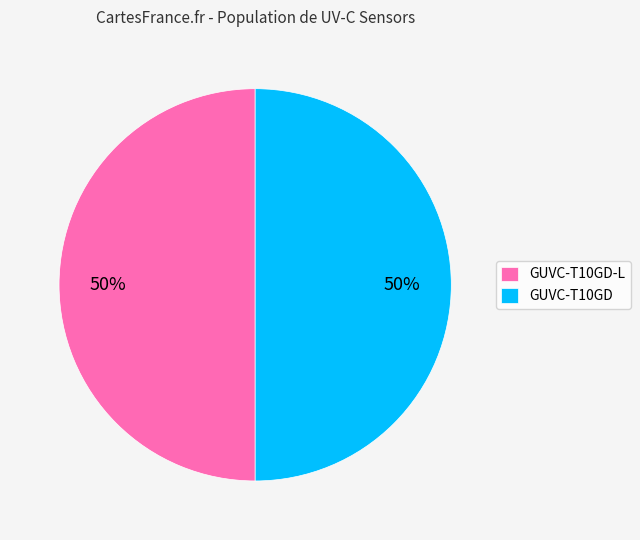

Is the sum of GUVC-T10GD and GUVC-T10GD-L greater than half?

Yes